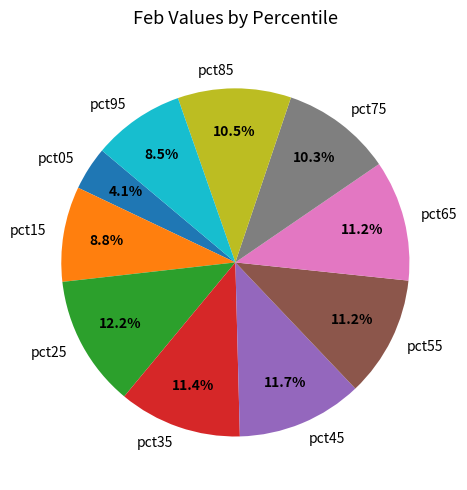

What is the smallest slice in the pie chart?

pct05